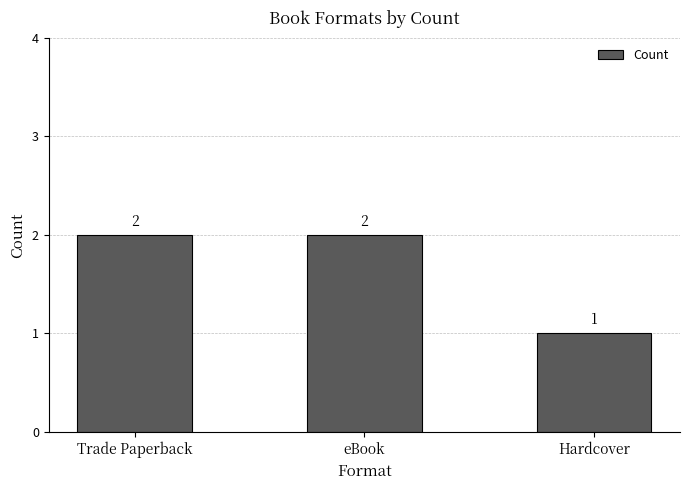

The chart shows a value of 0 at Hardcover. True or false?

False